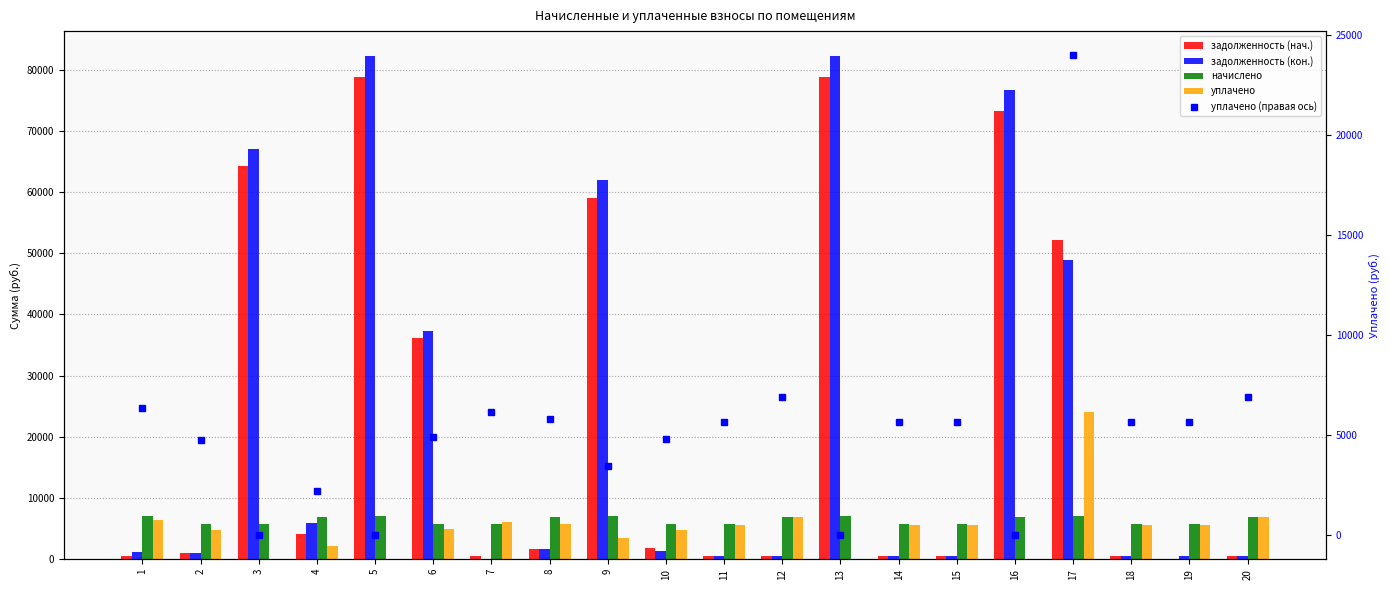

Reading right to left, extract all data points from this chart.

задолженность (нач.): 581.4	0.0	475.0	52217.0	73320.0	475.9	475.0	78757.3	581.8	475.9	1886.4	58983.8	1746.5	475.9	36158.6	78757.3	4130.9	64269.2	950.0	583.2
задолженность (кон.): 581.4	475.9	475.0	48882.7	76645.9	475.9	475.0	82185.9	580.8	475.9	1321.9	61933.8	1755.9	0.0	37243.1	82185.9	5982.4	67067.1	950.0	1166.4
начислено: 6976.6	5711.0	5700.1	6998.5	6976.6	5711.0	5700.1	6998.5	6976.6	5711.0	5700.1	6998.5	6976.6	5711.0	5700.1	6998.5	6976.6	5711.0	5700.1	6998.5
уплачено: 6927.1	5670.6	5660.1	24000.0	0.0	5670.6	5659.7	0.0	6927.6	5670.6	4831.3	3472.6	5790.8	6146.5	4900.0	0.0	2226.6	0.0	4750.1	6365.7
уплачено (правая ось): 6927.1	5670.6	5660.1	24000.0	0.0	5670.6	5659.7	0.0	6927.6	5670.6	4831.3	3472.6	5790.8	6146.5	4900.0	0.0	2226.6	0.0	4750.1	6365.7